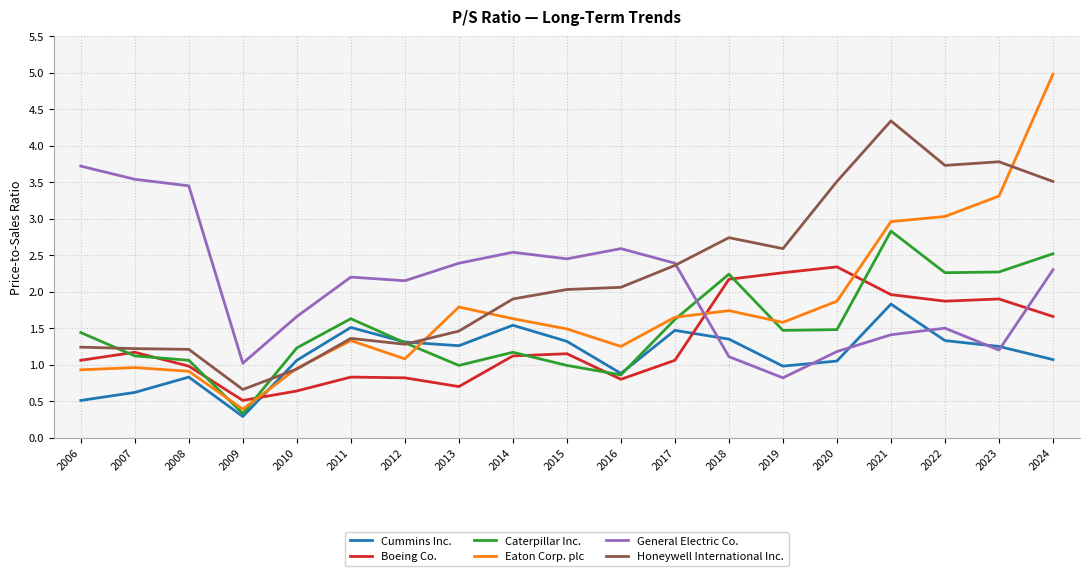

List the series in order of their peak value, lowest first.

Cummins Inc., Boeing Co., Caterpillar Inc., General Electric Co., Honeywell International Inc., Eaton Corp. plc